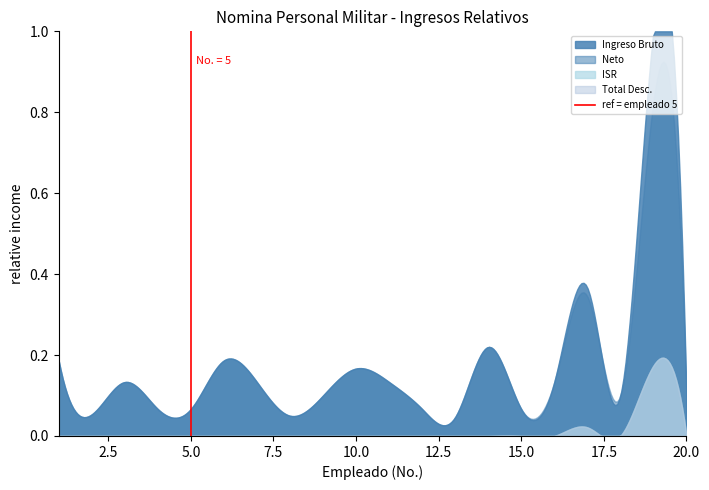

True or false: the data shows 0 at 5.0.

True